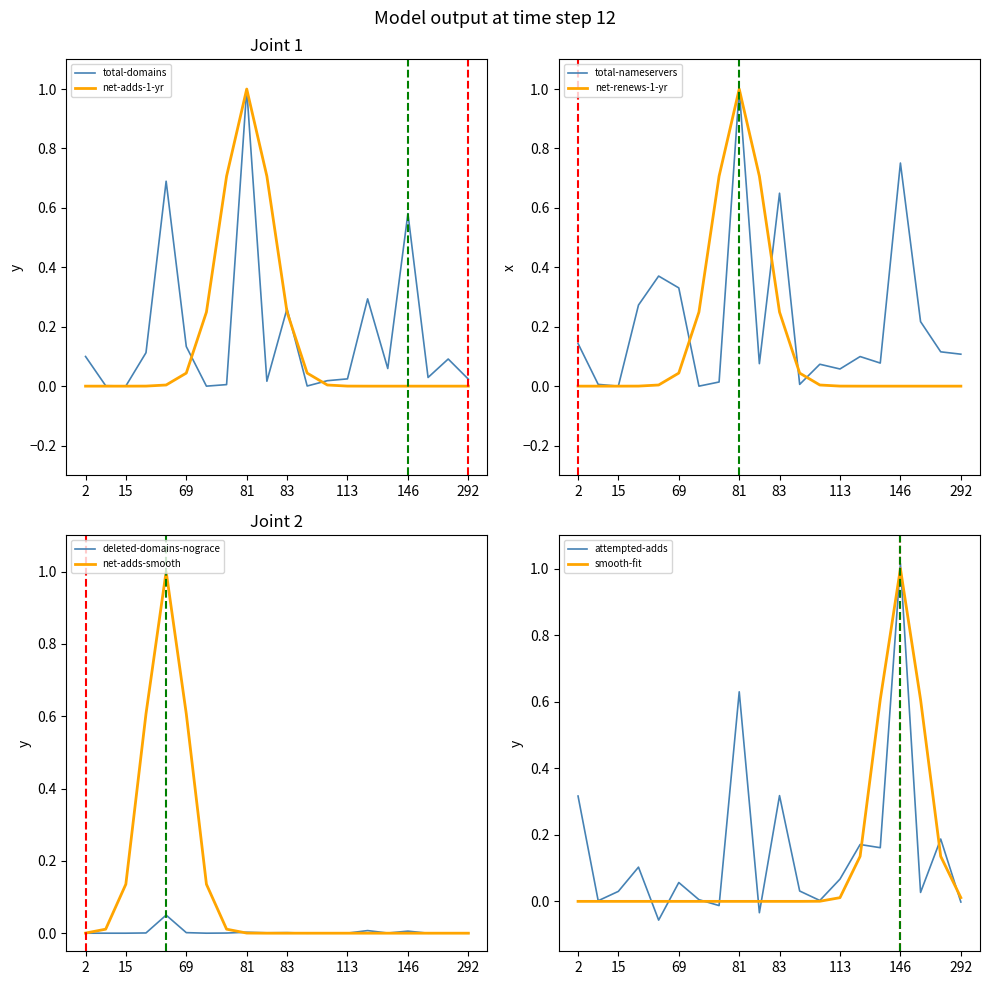

What is the sum of the attempted-adds values at 100 and 291?

0.2